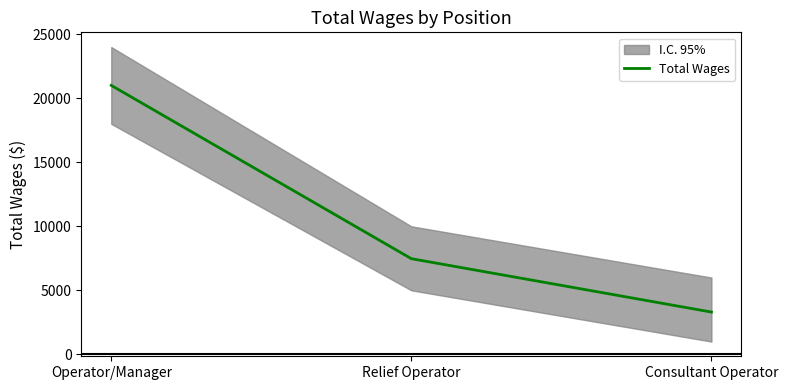

Rank the categories by value from lowest to highest.

Consultant Operator, Relief Operator, Operator/Manager